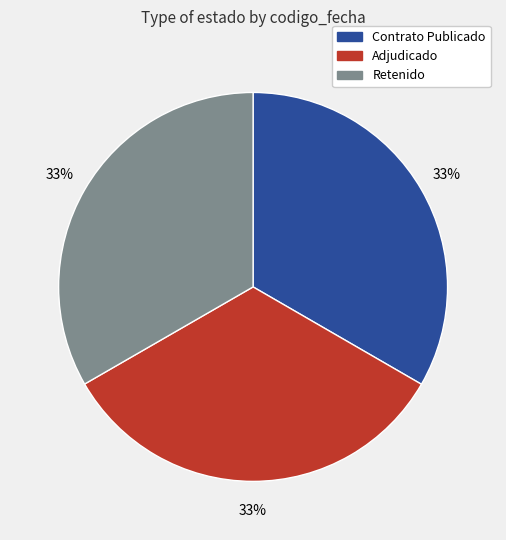

Is there any slice that represents more than half of the pie?

No